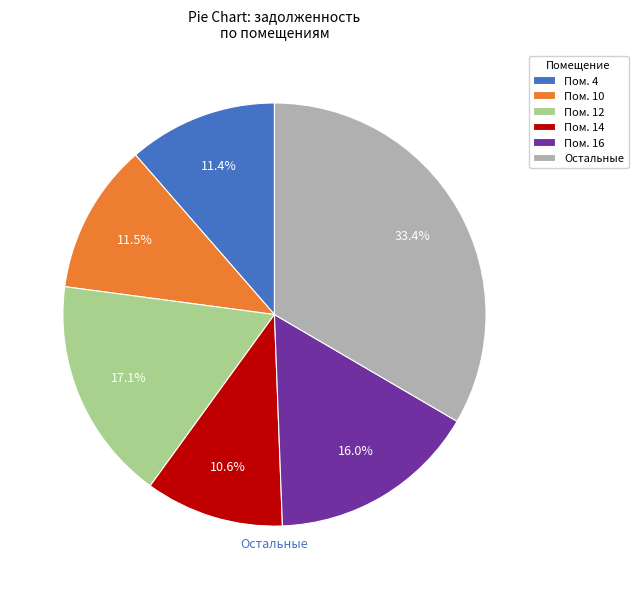

Does any single category account for the majority?

No